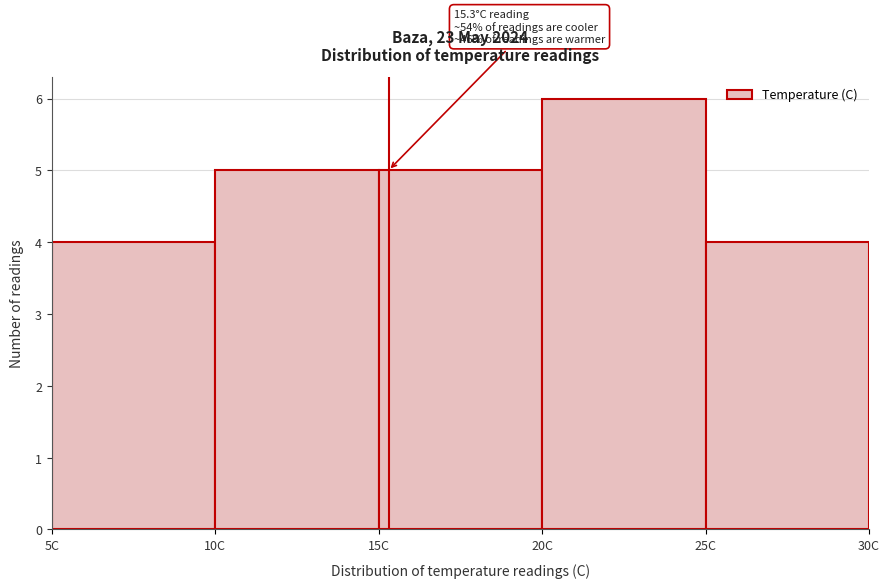

Over which range of the x-axis is the bar tallest?

20 to 25